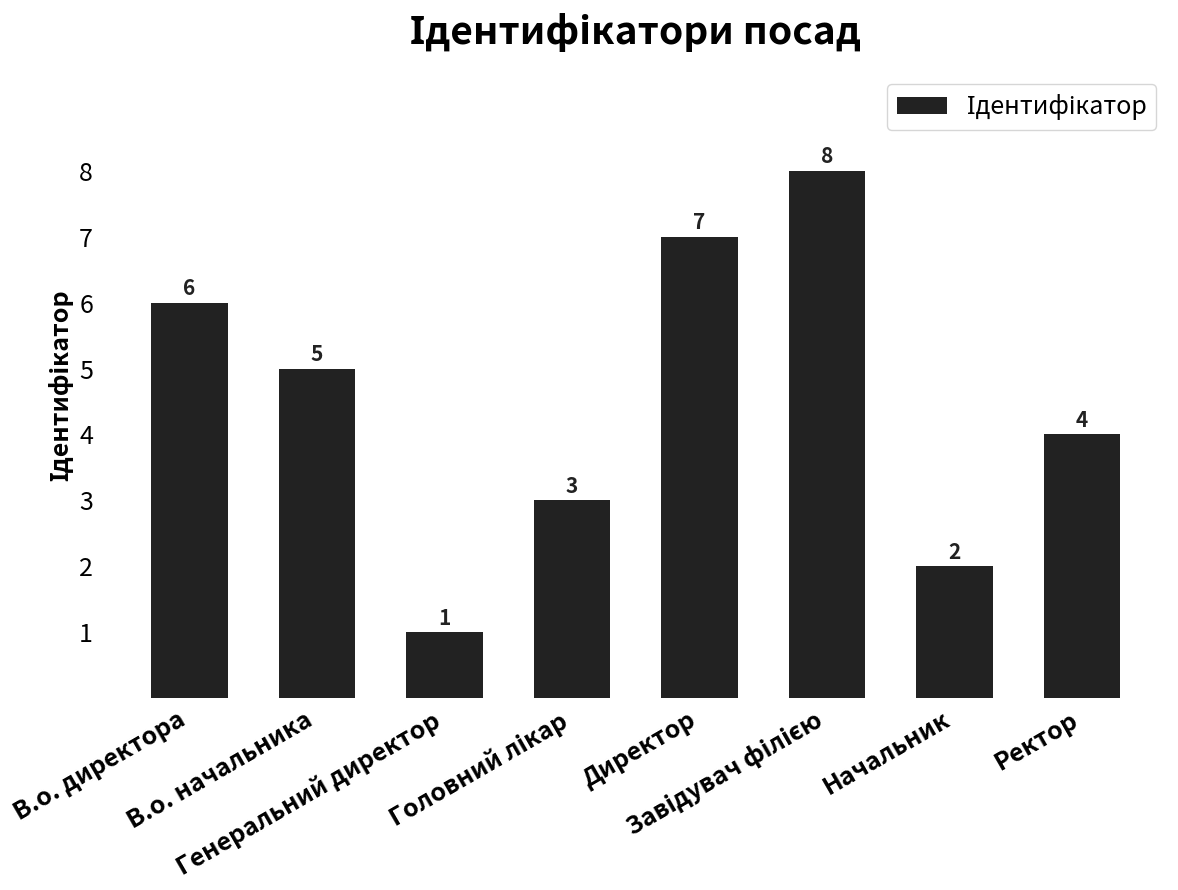

What is the smallest value displayed?

1